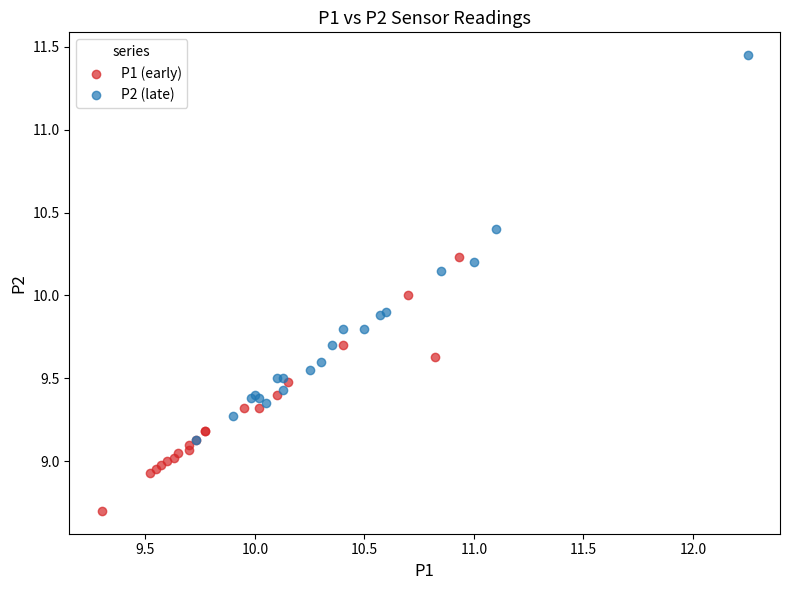

Which series contains the lowest Y value?

P1 (early)